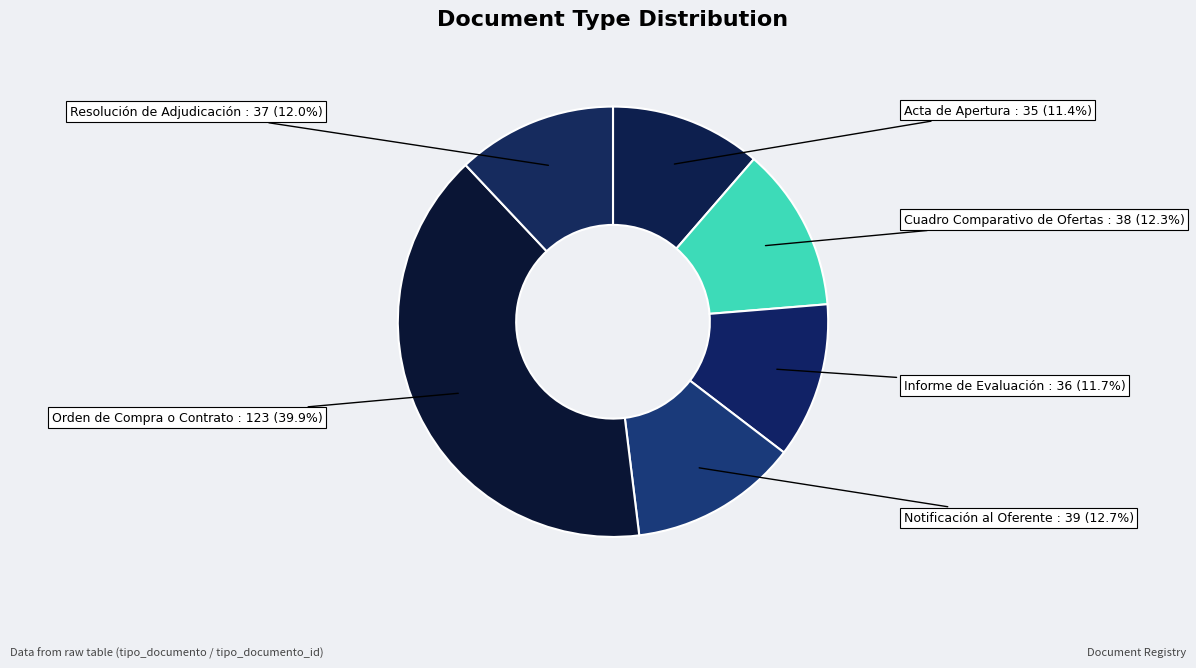

Is there a majority slice in this chart?

No